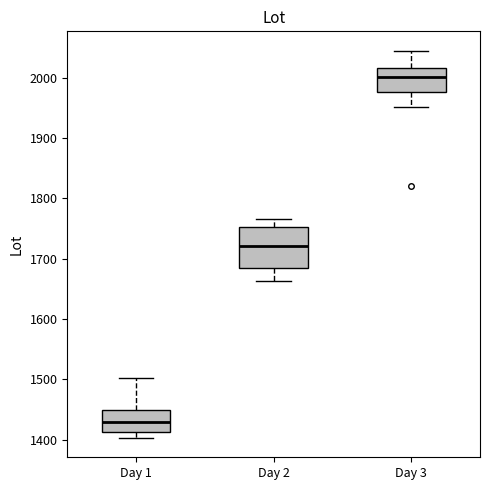

Reading left to right, read every box against the y-axis: the position of its median line, the range the box covers, and the ends of its whiskers. The values are not printed on the chart, so give them approximately, as read against the axis.

Day 1: median 1430, box 1410 to 1450, whiskers 1400 to 1500
Day 2: median 1720, box 1690 to 1750, whiskers 1660 to 1770
Day 3: median 2000, box 1980 to 2020, whiskers 1950 to 2050